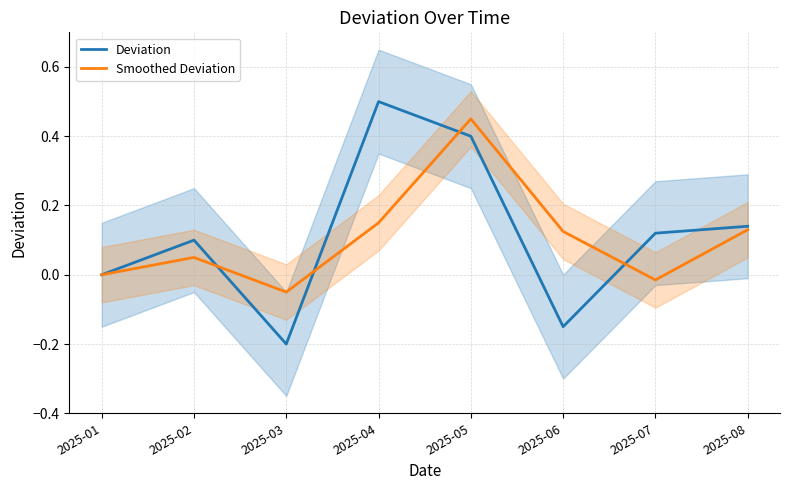

How many interior local peaks does the Smoothed Deviation series have?

2